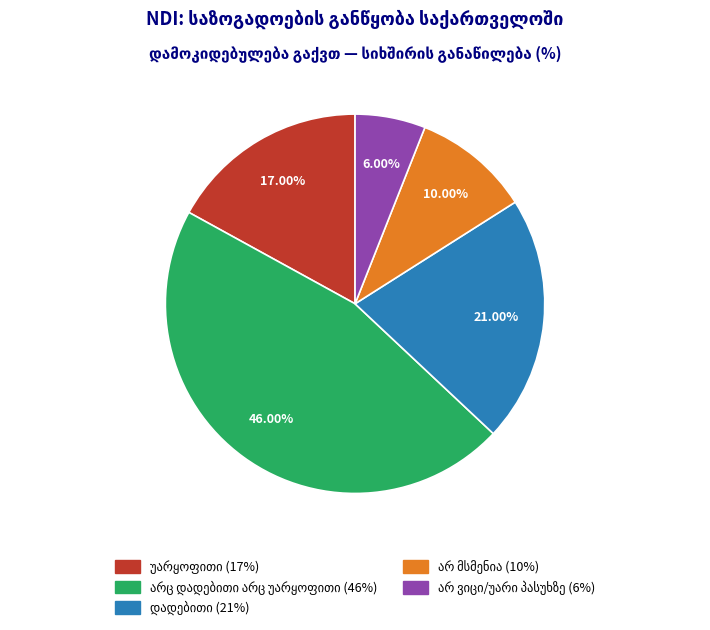

Is there a majority slice in this chart?

No